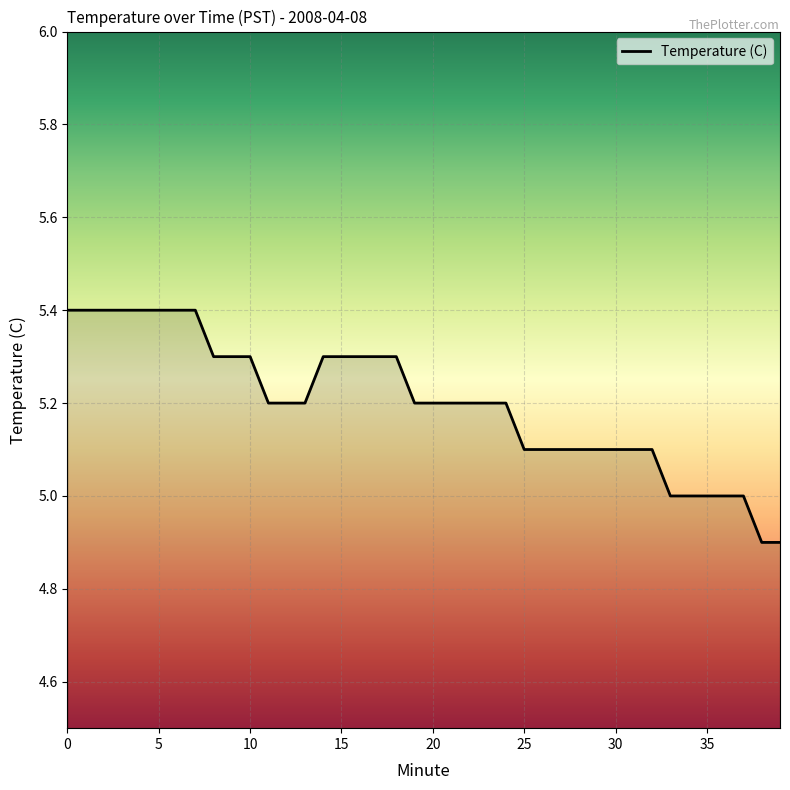

What is the difference between the maximum and minimum values?

0.5